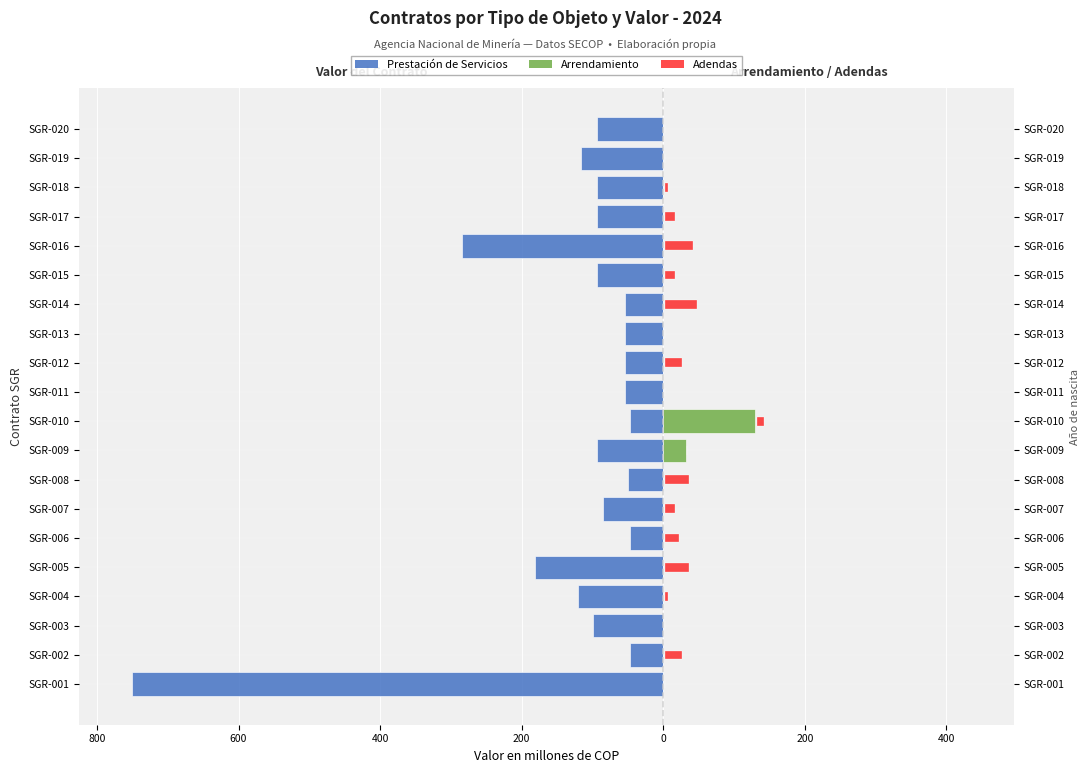

What is the minimum value shown in the chart?

-750.0